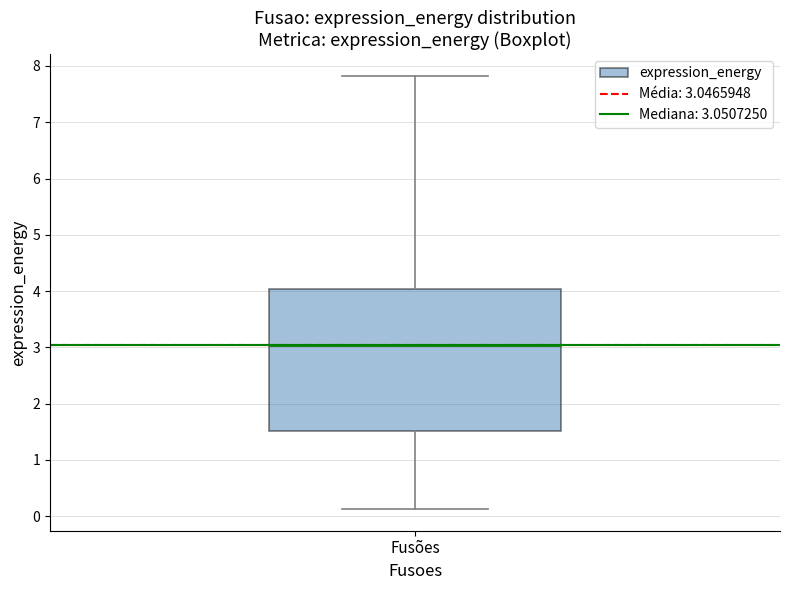

Where does the lower whisker of the box for Fusões end on the y-axis? The values are not printed on the chart, so give them approximately, as read against the axis.

0.1